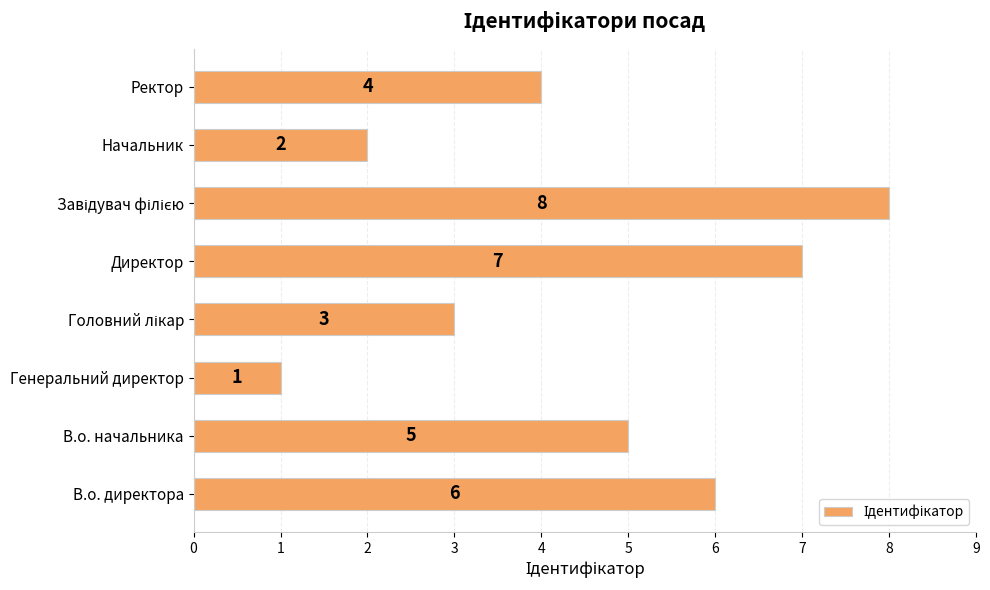

How many values are between 3 and 7?

5